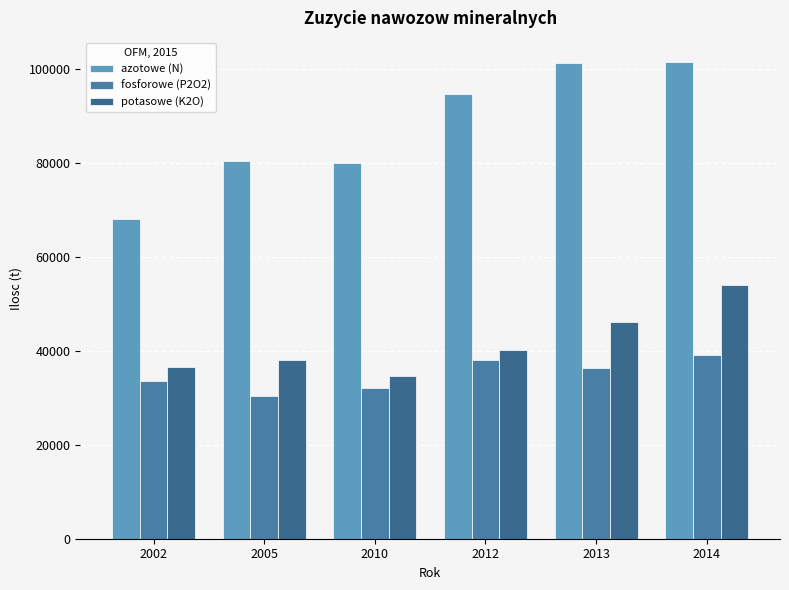

How many groups of bars are there?

6